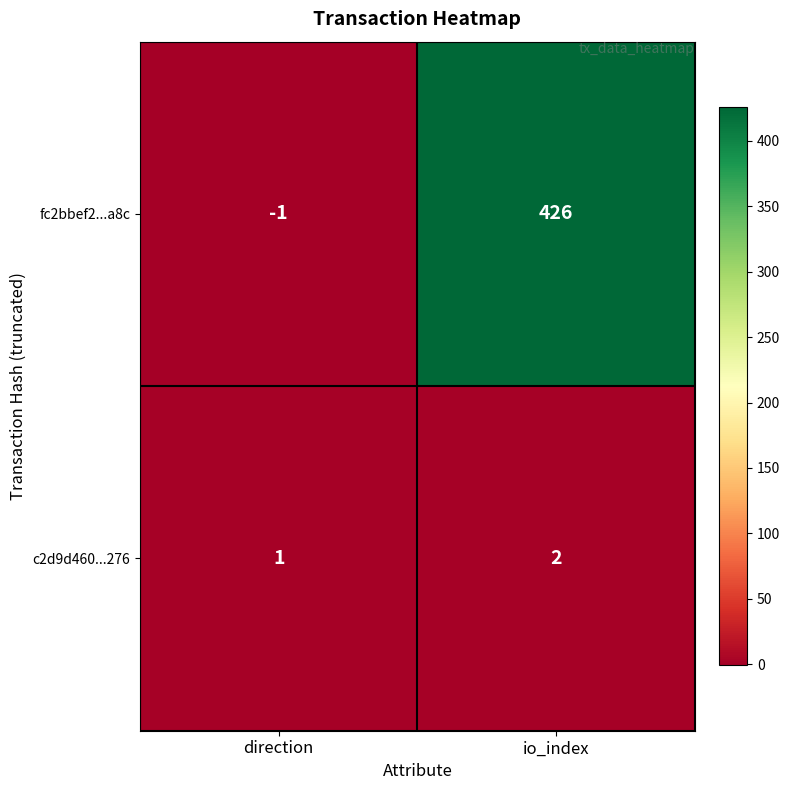

List the series in order of their peak value, lowest first.

c2d9d460...276, fc2bbef2...a8c